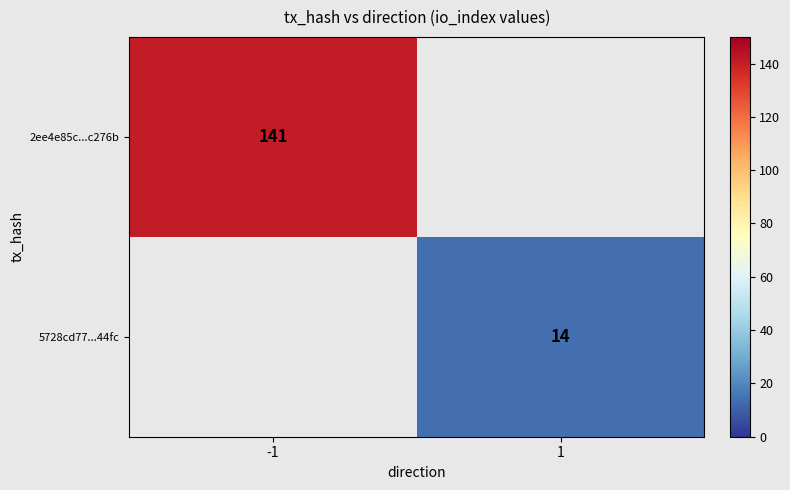

The 2ee4e85c...c276b series shows 196.8 at -1. True or false?

False